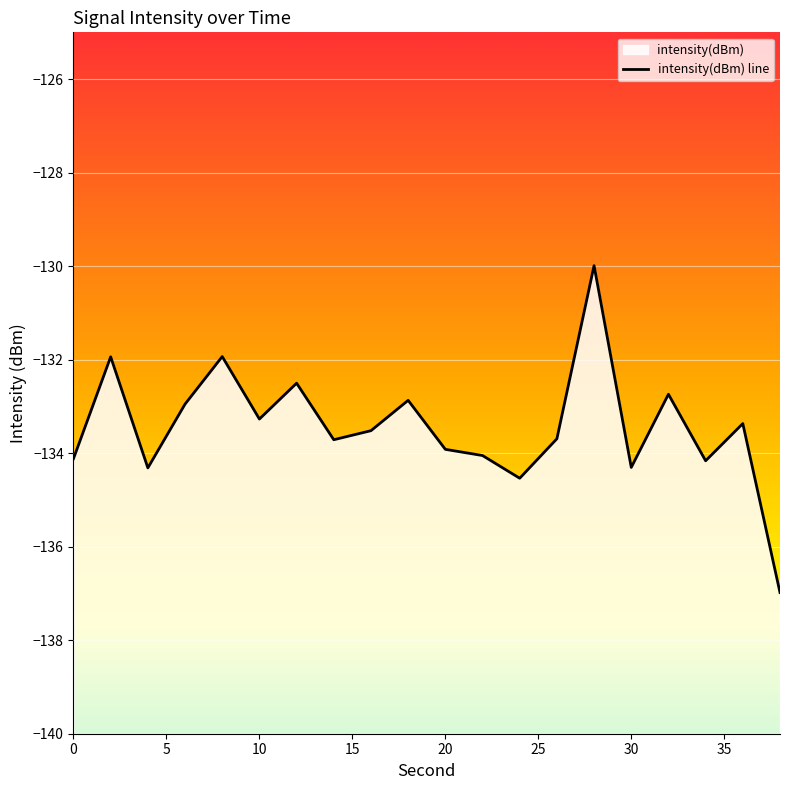

Rank the categories by value from highest to lowest.

28, 8, 2, 12, 32, 18, 6, 10, 36, 16, 26, 14, 20, 22, 0, 34, 30, 4, 24, 38